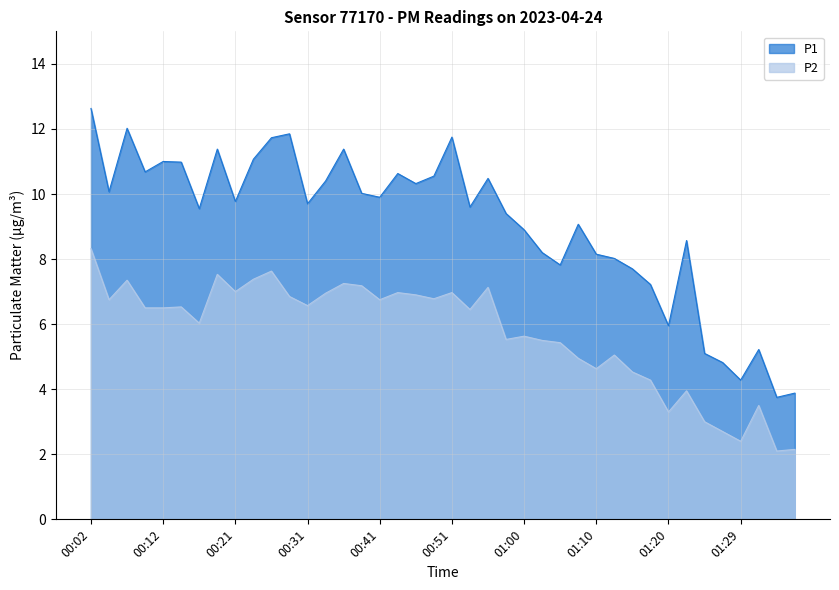

True or false: P2 has more than 1 interior local peaks.

True